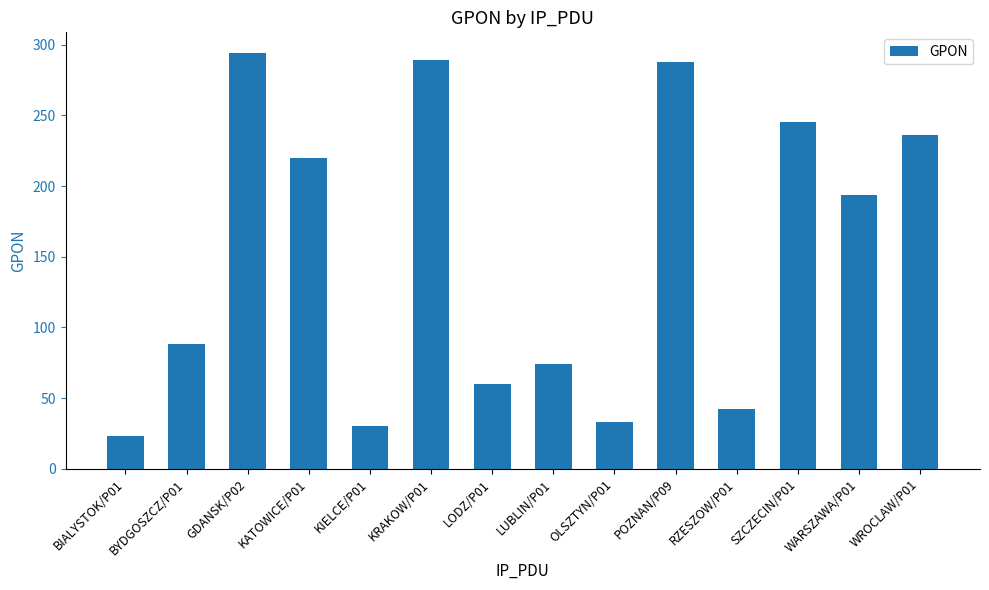

At which label is the value closest to 158?

WARSZAWA/P01